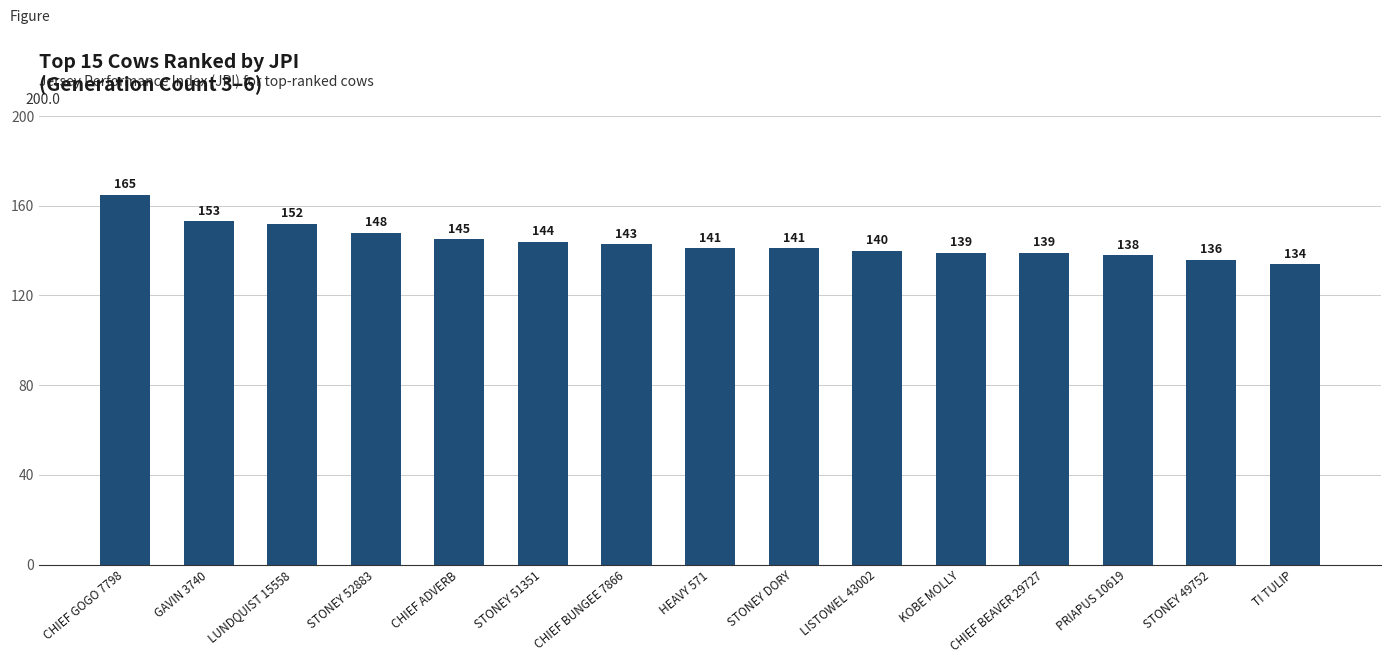

What position from the left is PRIAPUS 10619?

13